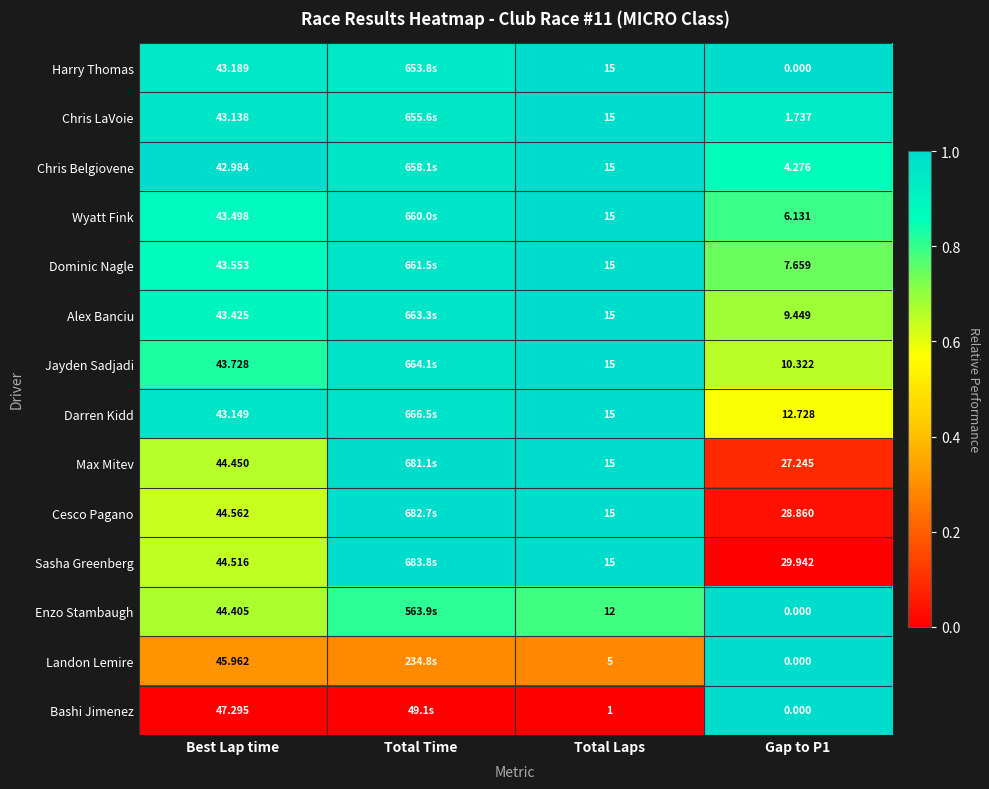

Which series changed the most between Total Laps and Gap to P1?

Harry Thomas